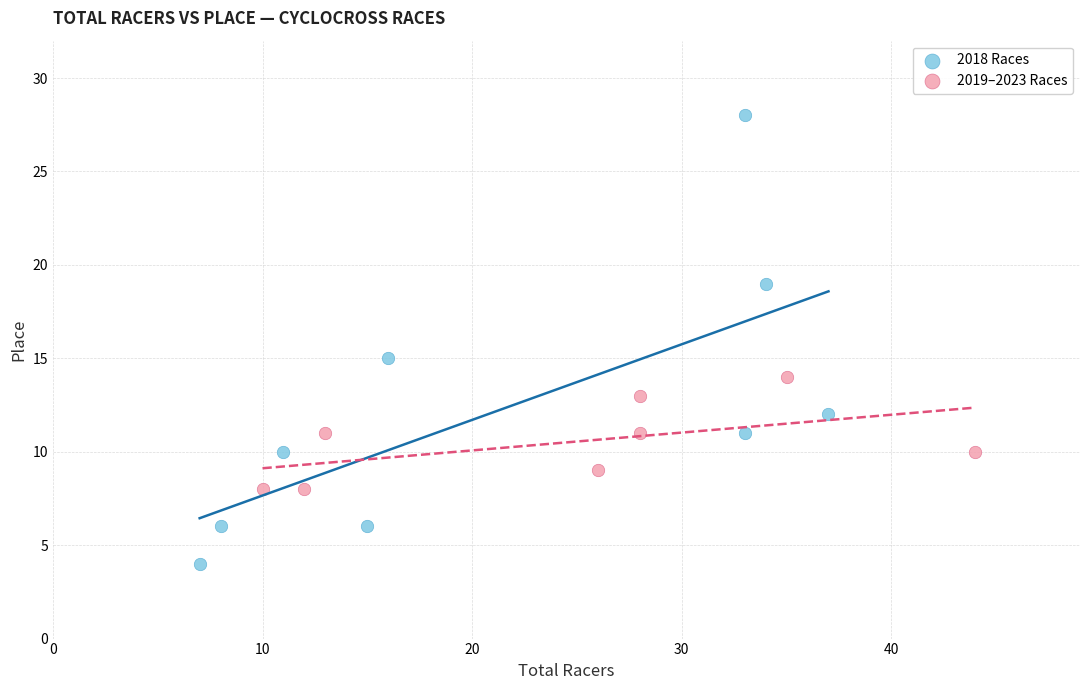

What are all the series names shown in the legend?

2018 Races, 2019–2023 Races